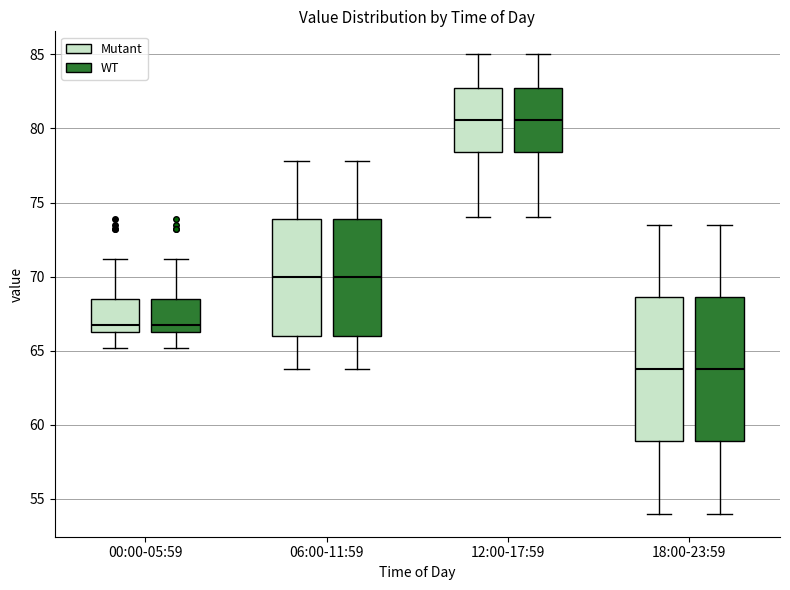

Reading left to right, transcribe this box plot: for each box, give where its median line is, the range the box spans, and where its two whiskers end, as read against the y-axis. The values are not printed on the chart, so give them approximately, as read against the axis.

00:00-05:59 (Mutant): median 67.0, box 66.5 to 68.5, whiskers 65.0 to 71.0
00:00-05:59 (WT): median 67.0, box 66.5 to 68.5, whiskers 65.0 to 71.0
06:00-11:59 (Mutant): median 70.0, box 66.0 to 74.0, whiskers 64.0 to 78.0
06:00-11:59 (WT): median 70.0, box 66.0 to 74.0, whiskers 64.0 to 78.0
12:00-17:59 (Mutant): median 80.5, box 78.5 to 82.5, whiskers 74.0 to 85.0
12:00-17:59 (WT): median 80.5, box 78.5 to 82.5, whiskers 74.0 to 85.0
18:00-23:59 (Mutant): median 64.0, box 59.0 to 68.5, whiskers 54.0 to 73.5
18:00-23:59 (WT): median 64.0, box 59.0 to 68.5, whiskers 54.0 to 73.5